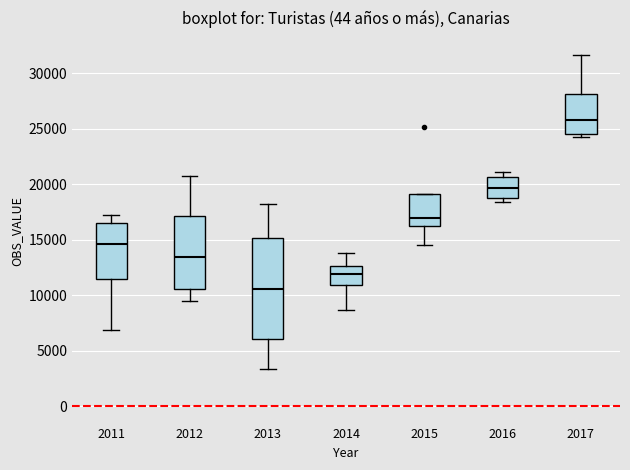

Which box has the highest median line?

2017